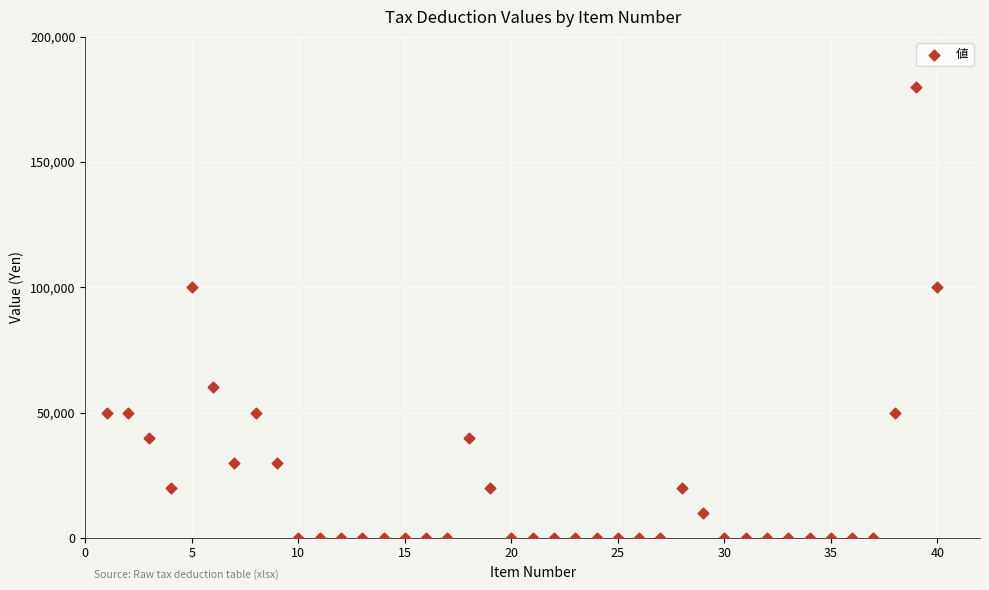

What is the range of Y values (max minus min)?

180000